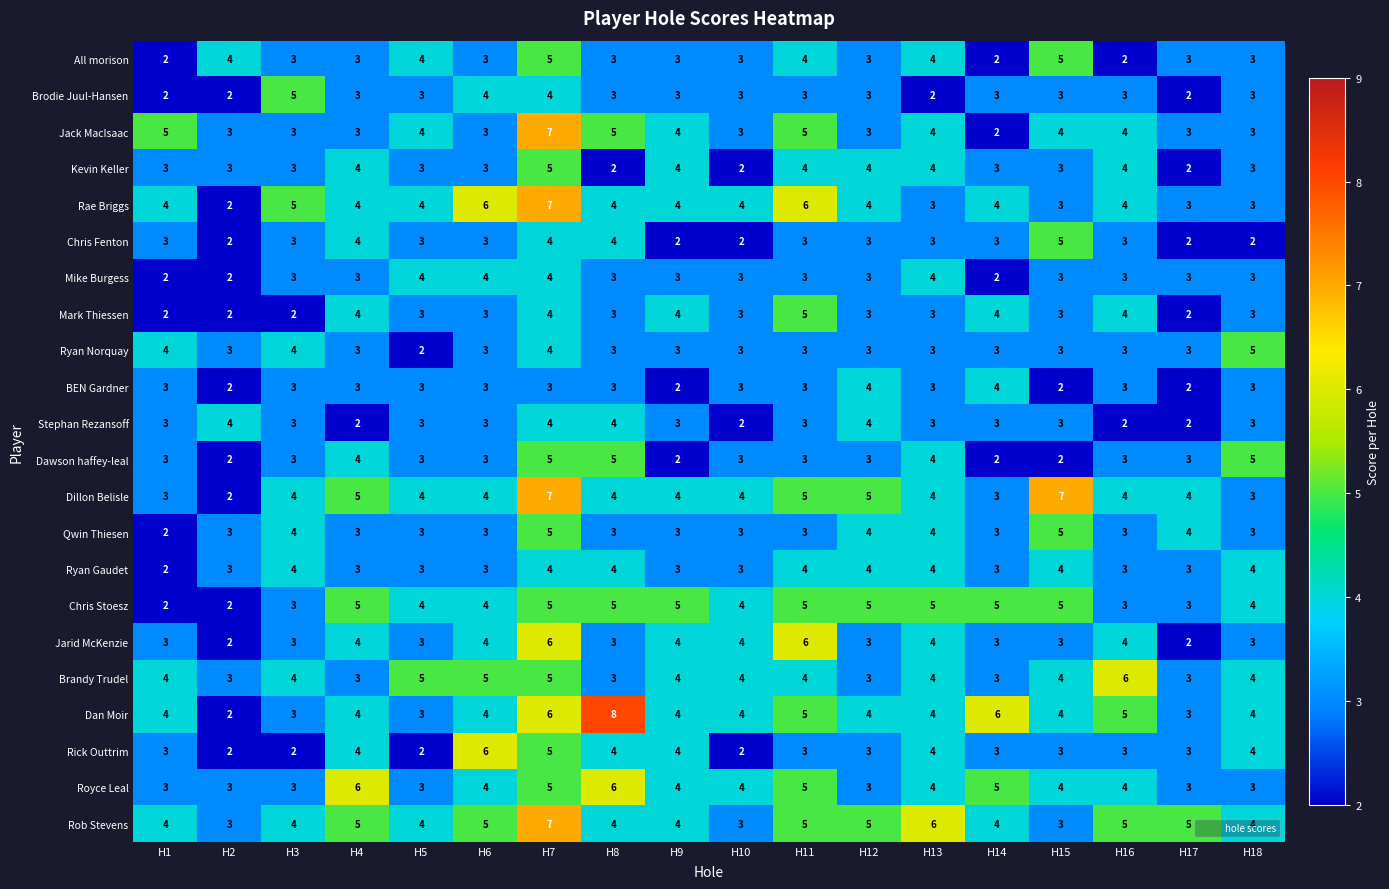

Which series has the largest range (max minus min)?

Dan Moir